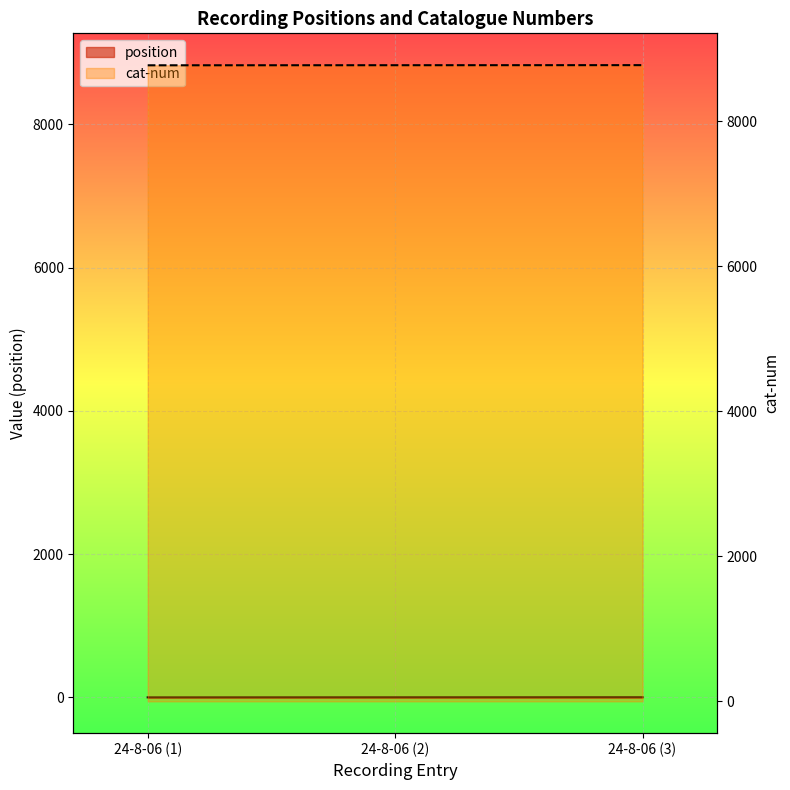

Read the position value at 24-8-06 (1).

1